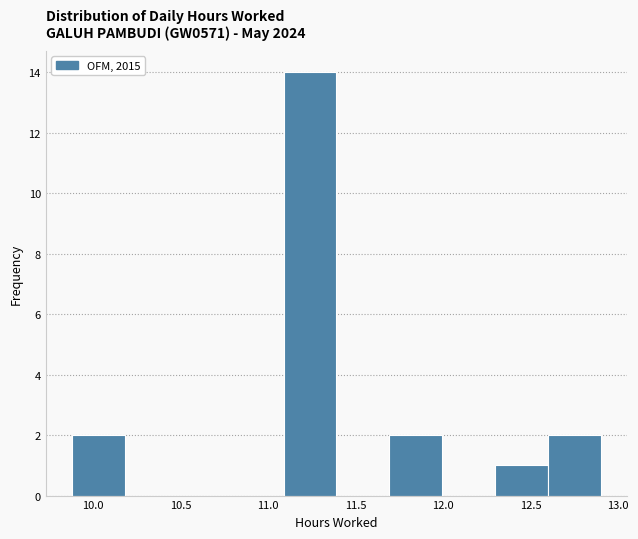

Reading left to right, transcribe this chart: for each bar, give the range it covers on the x-axis and its height. Neither the bar edges nor the heights are printed on the chart, so give them approximately, as read against the axes.

9.9 to 10.2: 2
10.2 to 10.5: 0
10.5 to 10.8: 0
10.8 to 11.1: 0
11.1 to 11.4: 14
11.4 to 11.7: 0
11.7 to 12.0: 2
12.0 to 12.3: 0
12.3 to 12.6: 1
12.6 to 12.9: 2